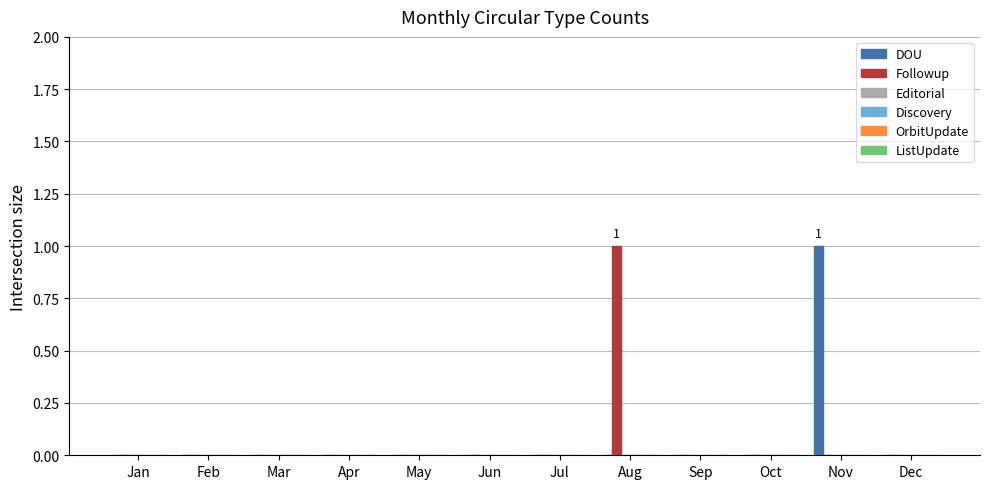

How many groups of bars are there?

12